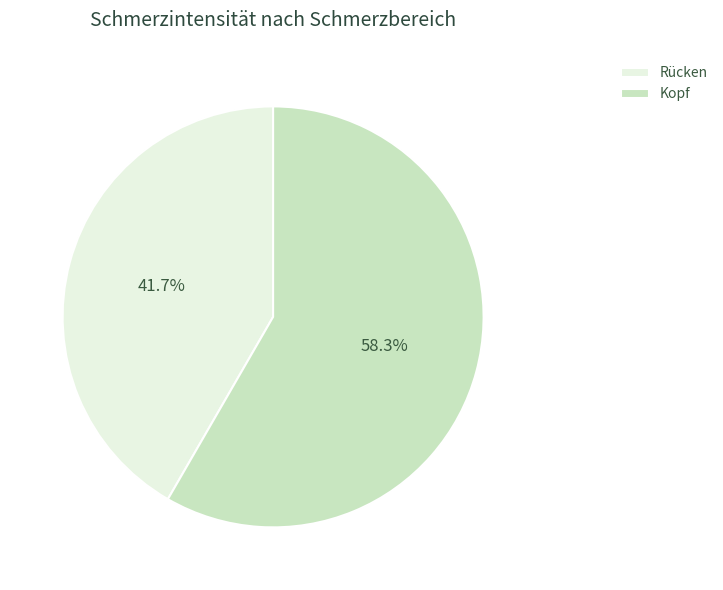

What is the ratio of the value at Rücken to the value at Kopf?

0.7